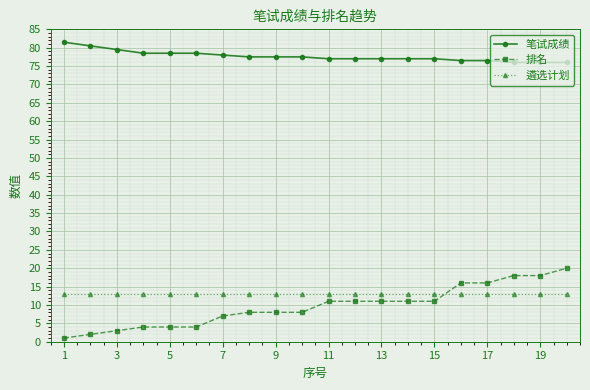

What is the difference between the maximum and minimum values in the 笔试成绩 series?

5.5